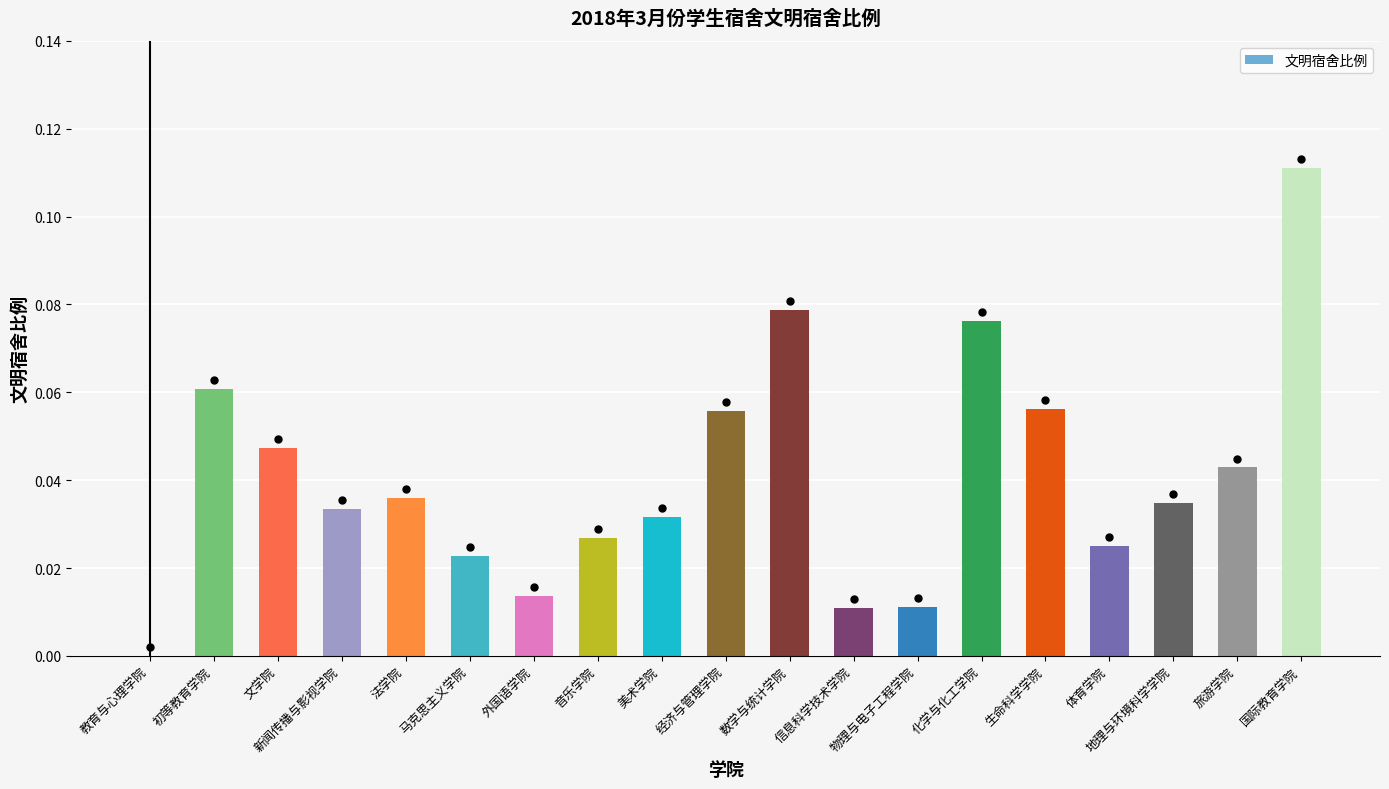

Which category has the highest value across all series?

国际教育学院